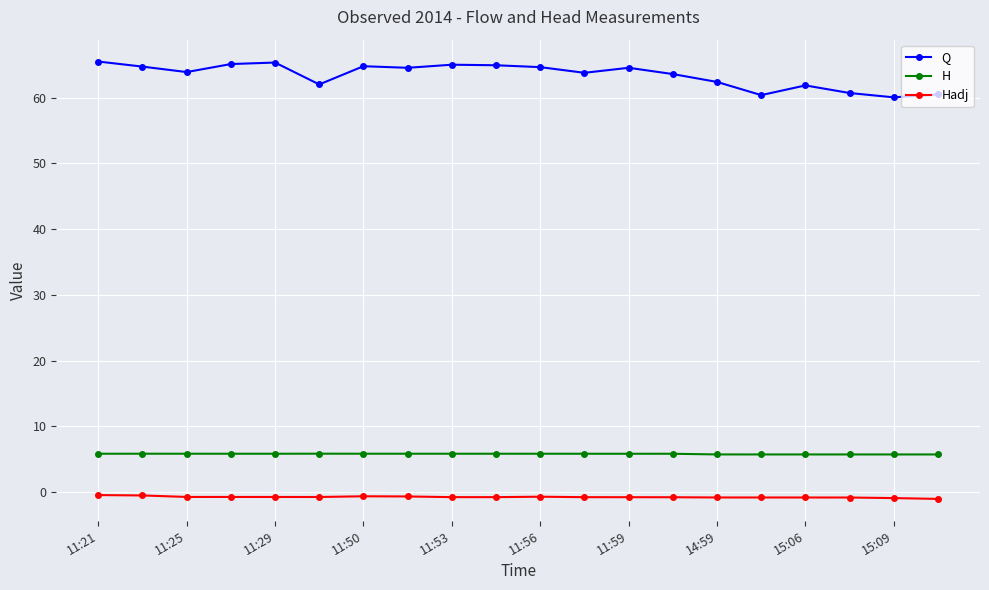

What is the lowest value of the Q series?

60.0